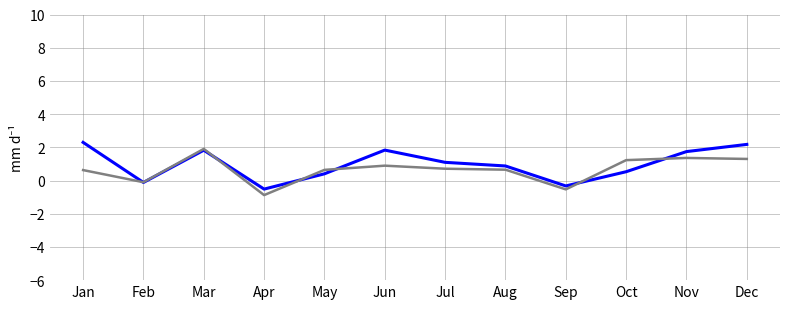

Which label corresponds to the smallest value in the chart?

Apr